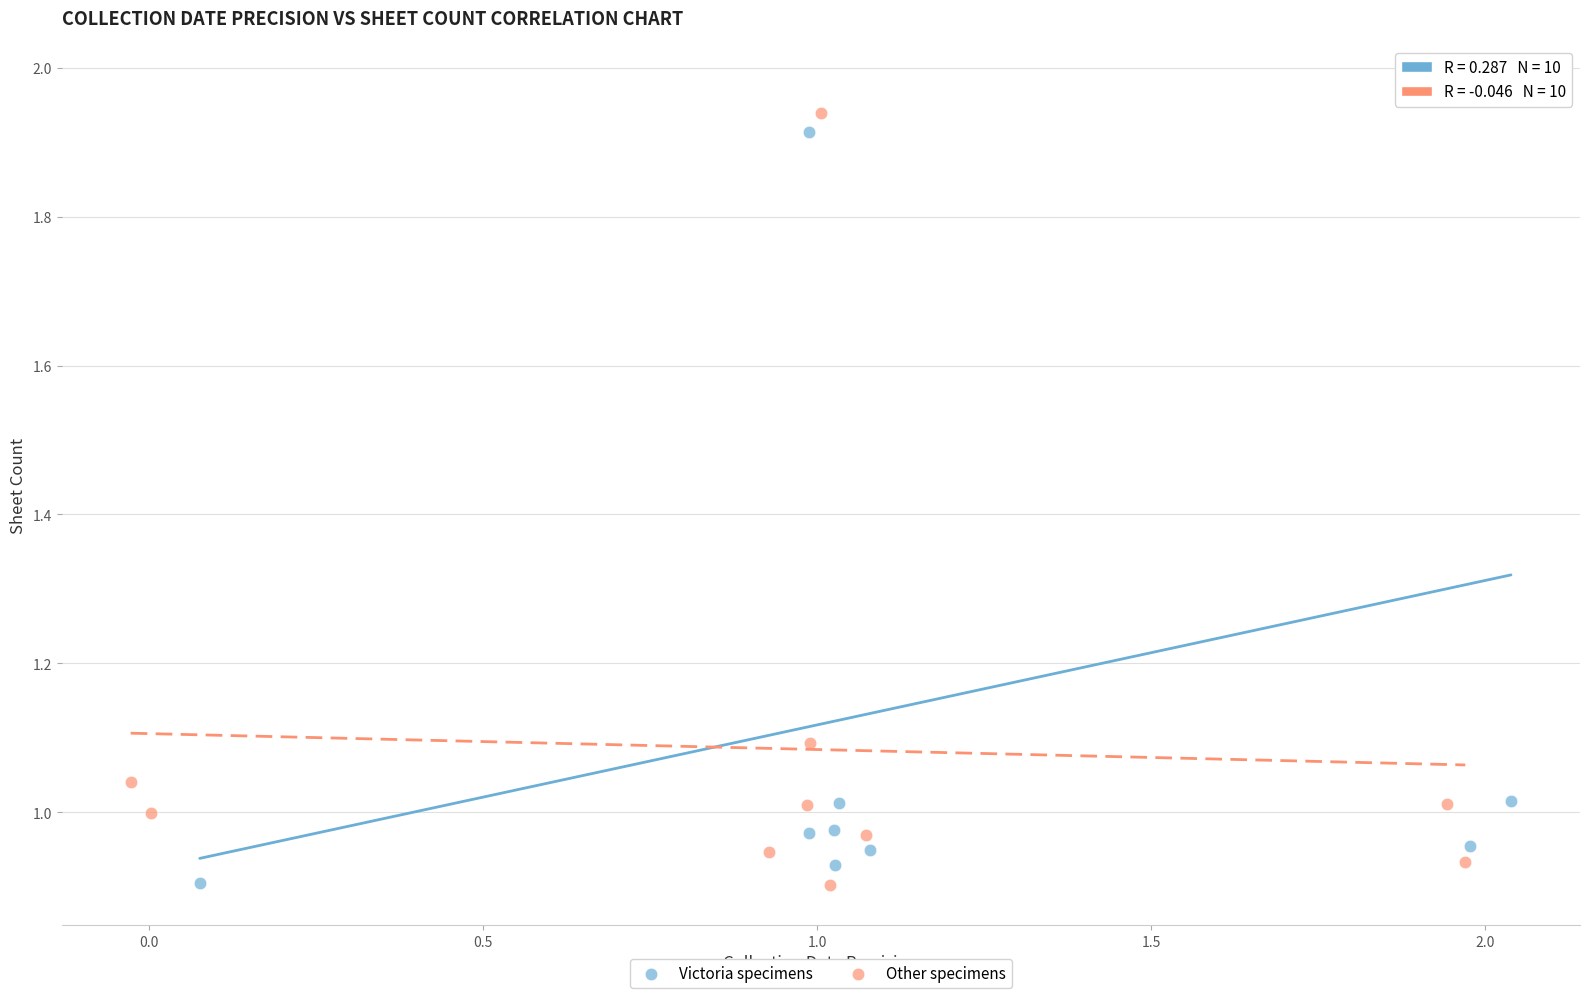

Which series has the largest Y range (max minus min)?

Victoria specimens